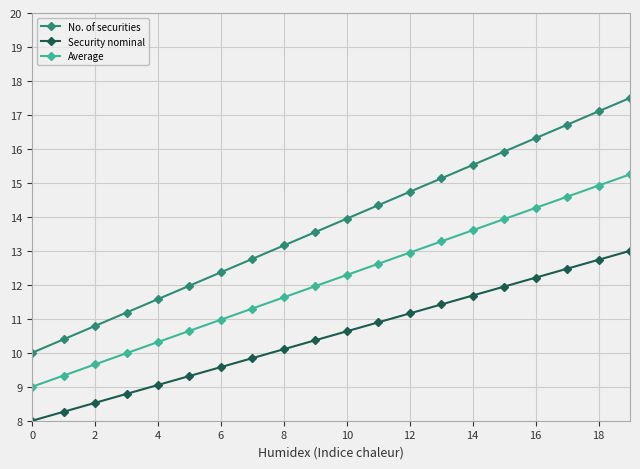

True or false: Average and Security nominal intersect in this chart.

False